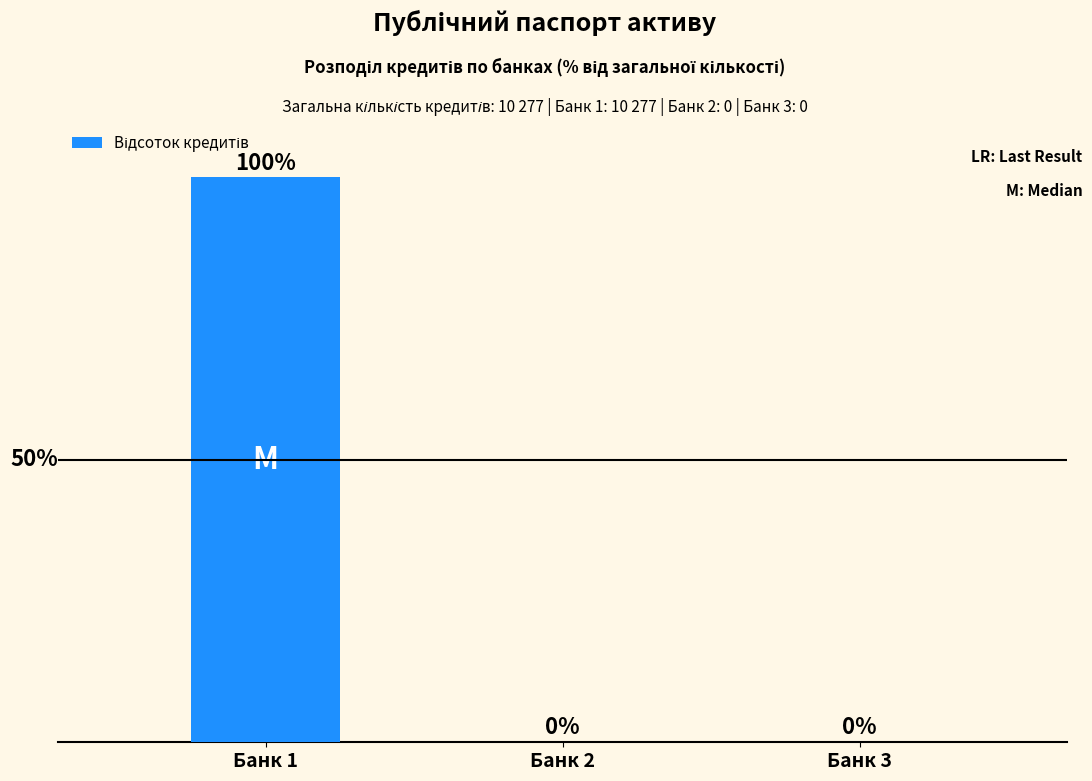

Which category has the highest value across all series?

Банк 1